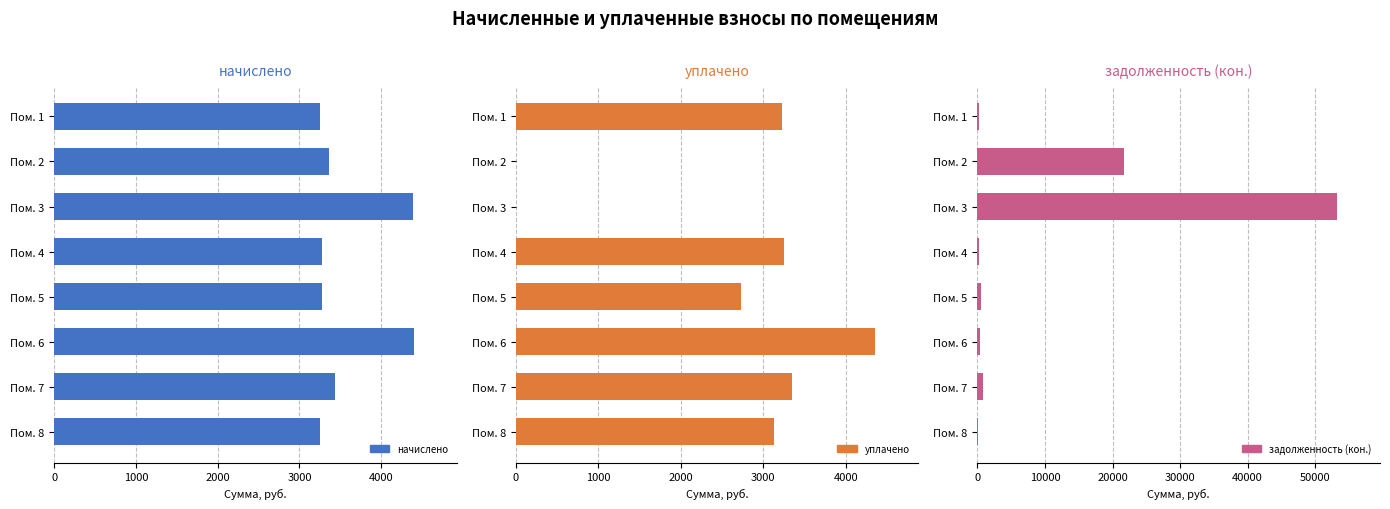

The value of начислено at Пом. 4 is 3276.7. True or false?

True